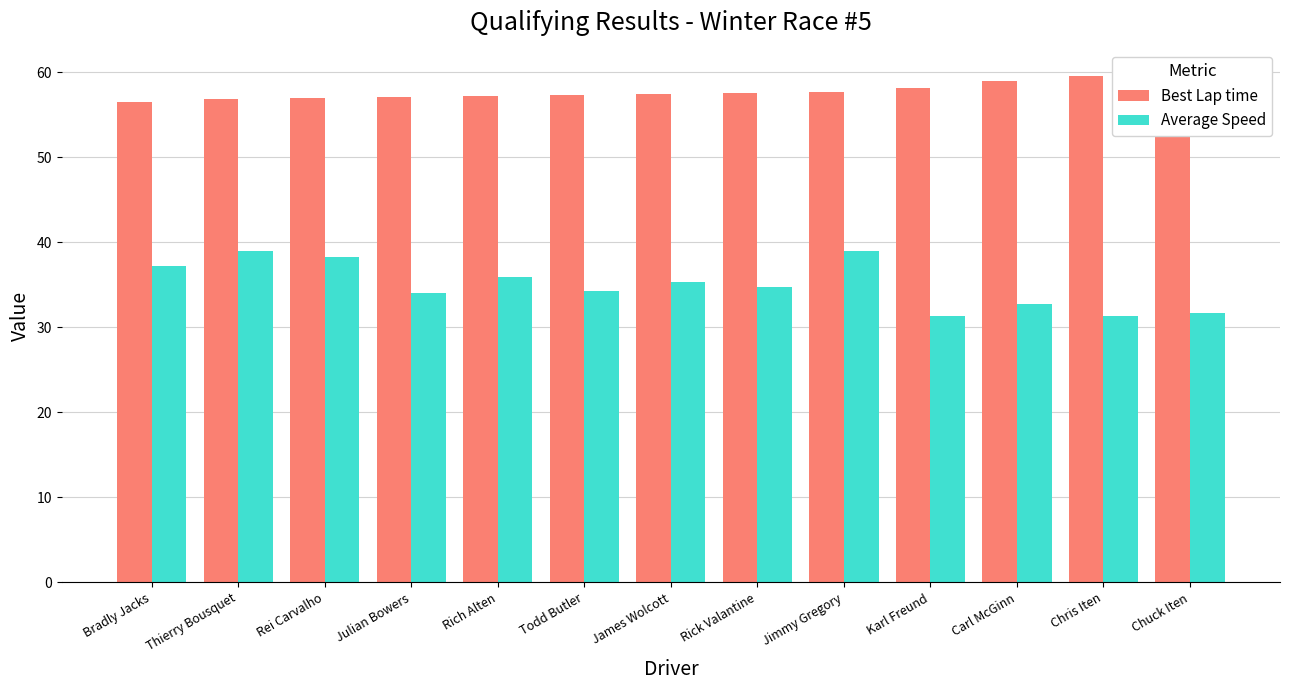

What is the difference between the Average Speed values at Chuck Iten and Jimmy Gregory?

7.3